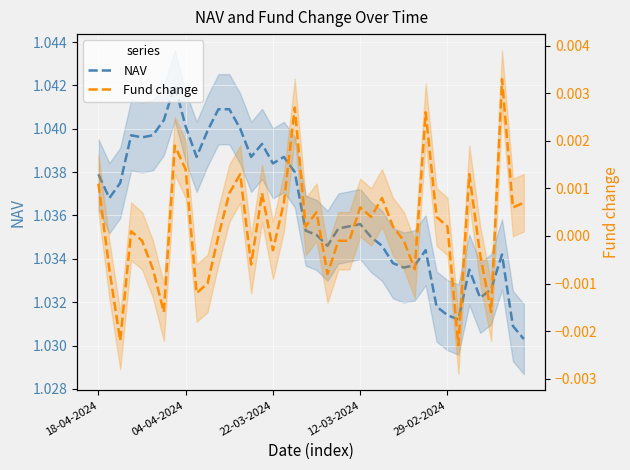

True or false: Fund change and NAV cross at least once.

False